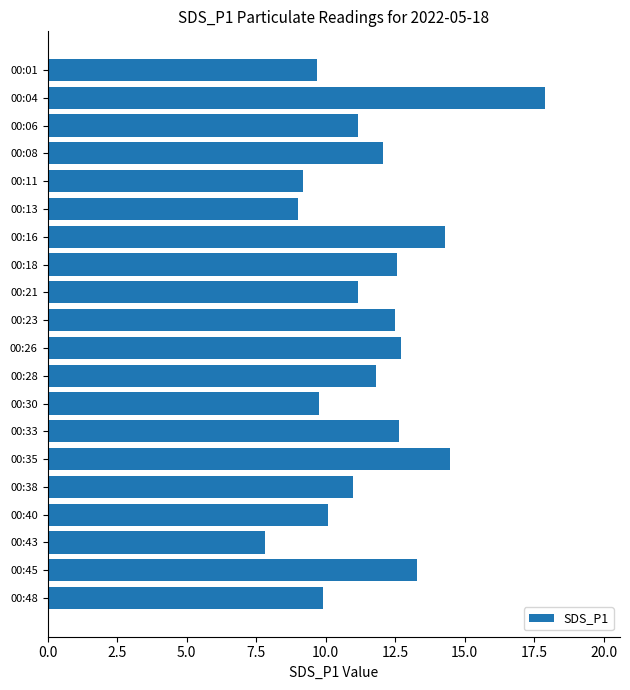

Is it true that the value at 00:08 is 18.5?

False